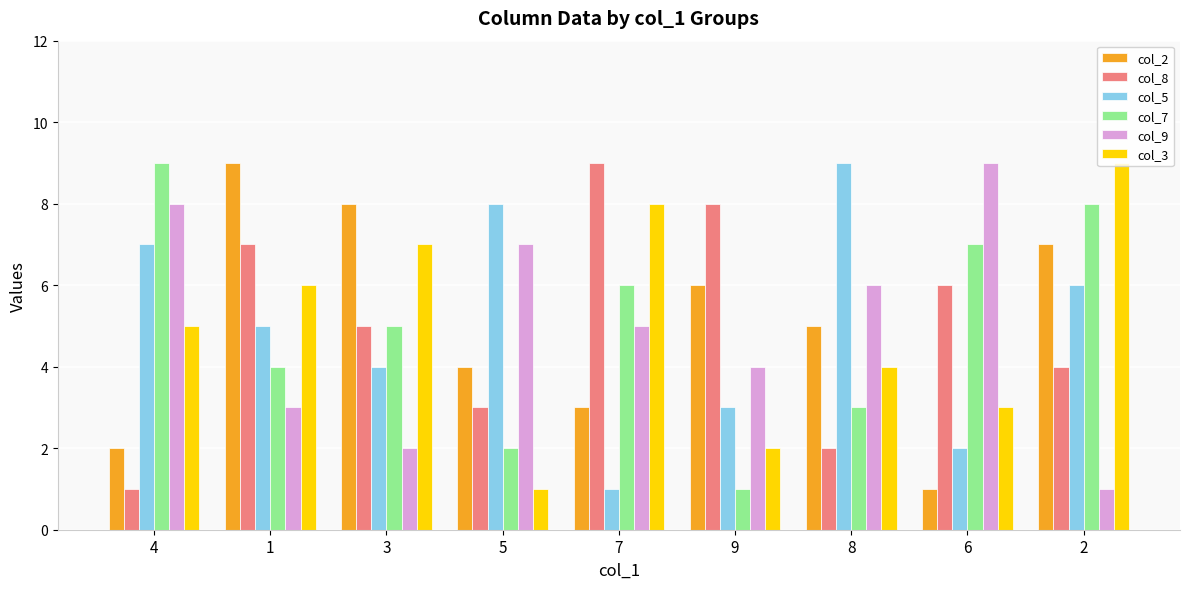

What is the total value across all series at 6?

28